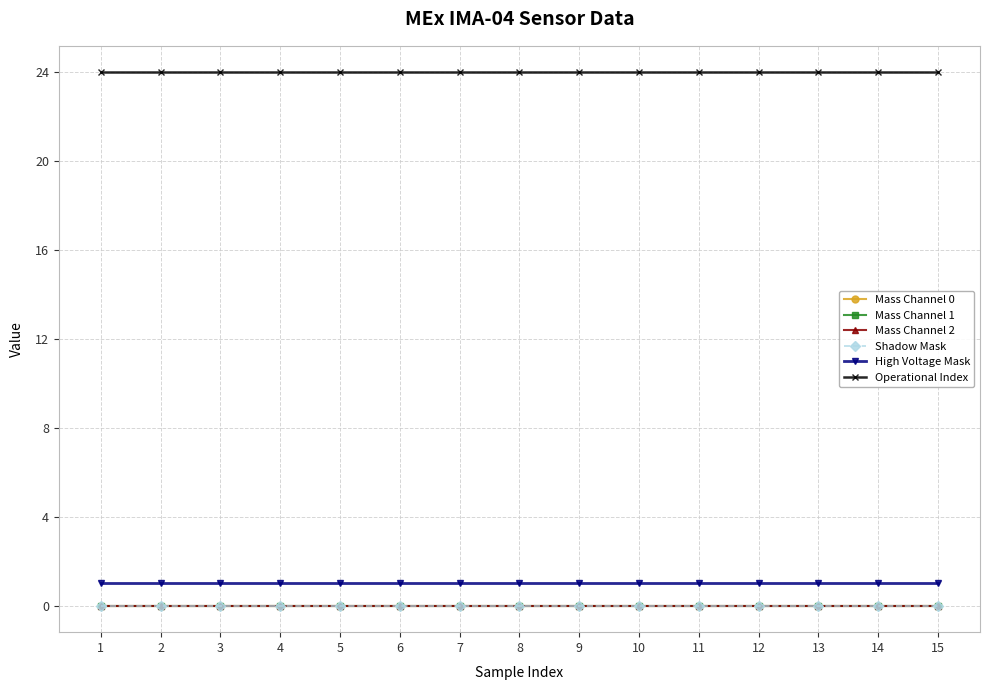

Does the chart have visible grid lines?

Yes